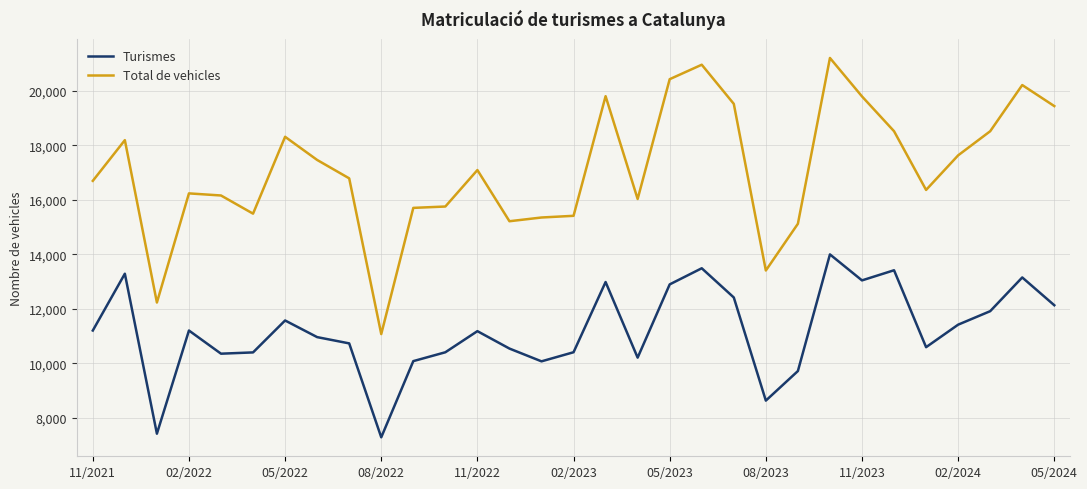

What is the difference between the maximum and minimum values in the Total de vehicles series?

10133